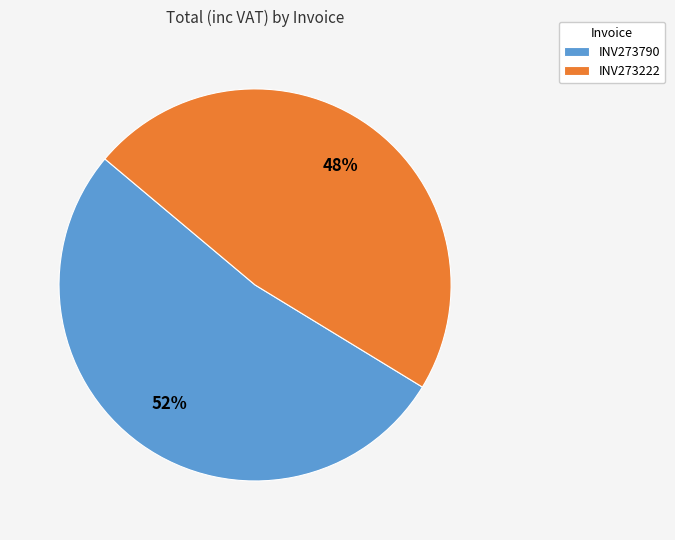

True or false: INV273790 accounts for 59% of the total.

False